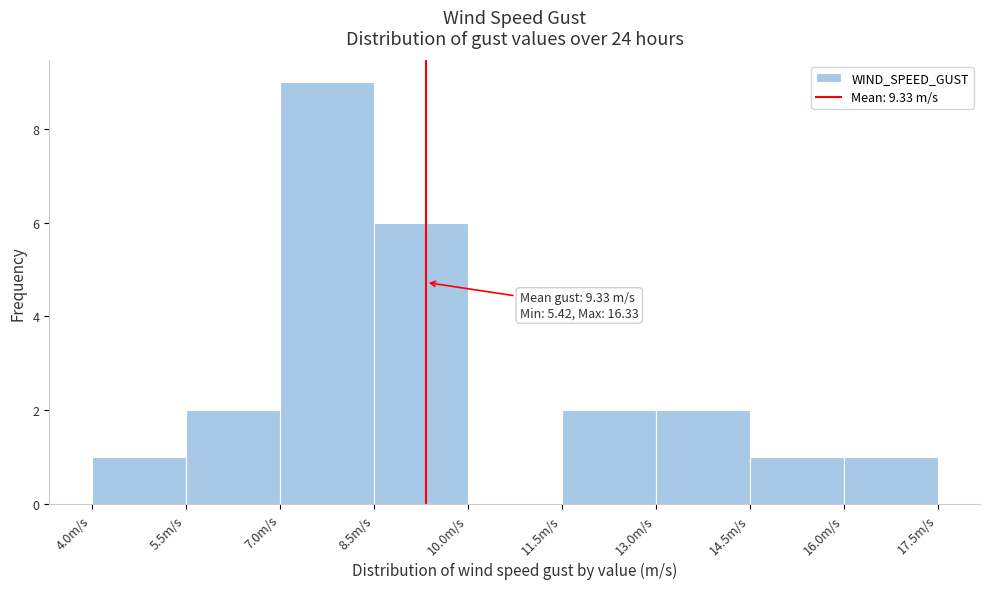

Over which range of the x-axis is the bar tallest?

7.0 to 8.5